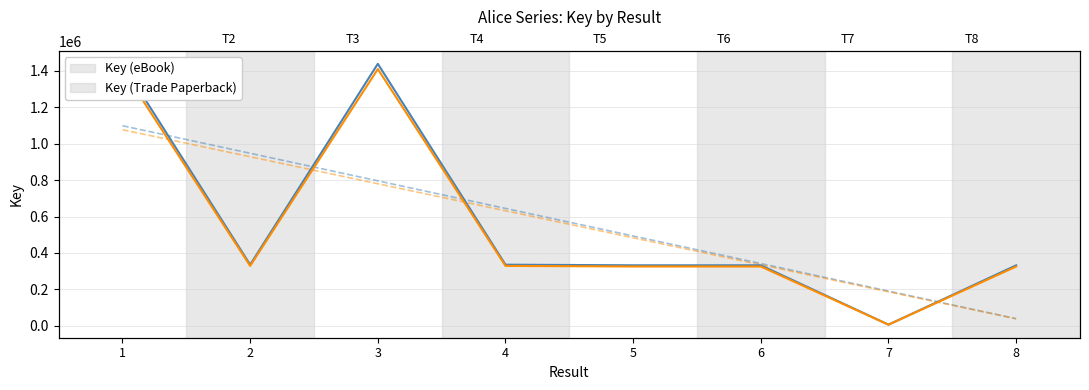

Which has a higher value, 1 or 3?

1